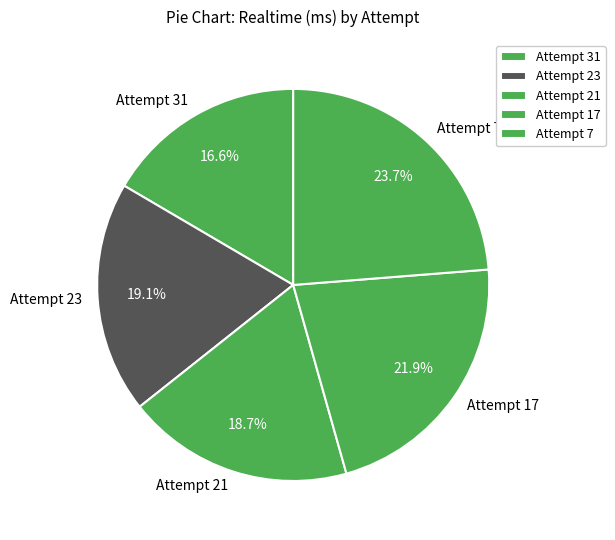

Which category has the biggest portion of the pie?

Attempt 7